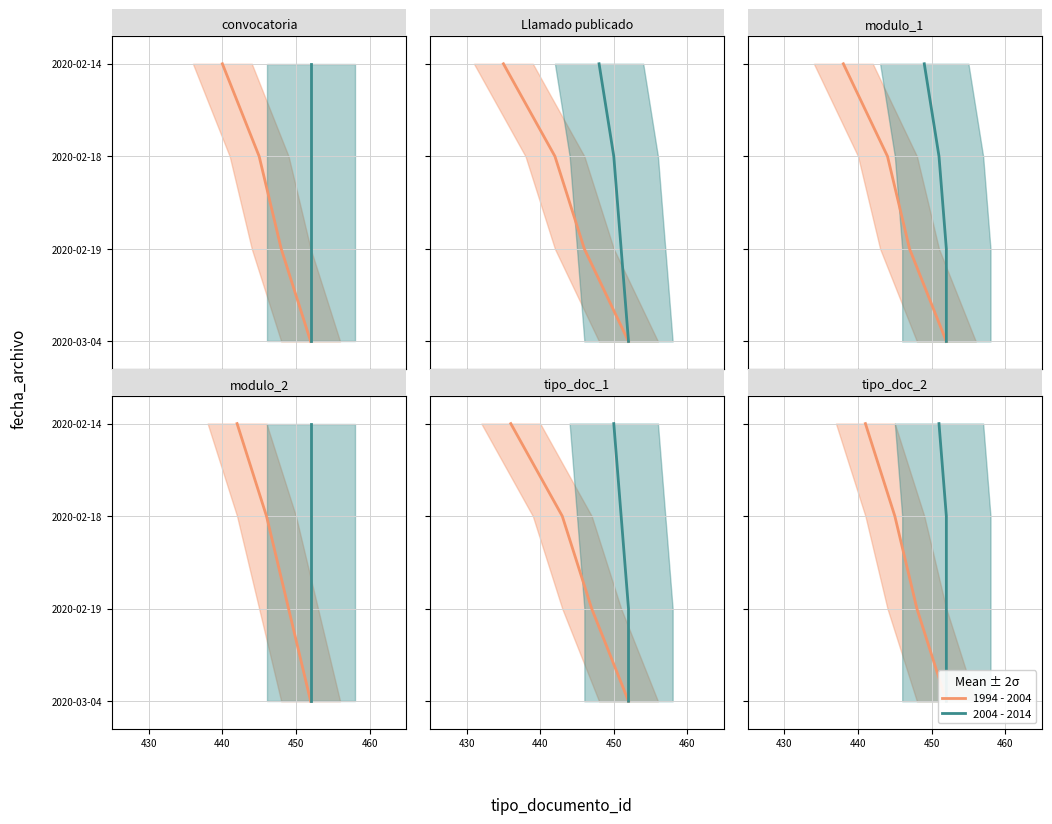

True or false: 2004 - 2014 has more than 0 interior local peaks.

False